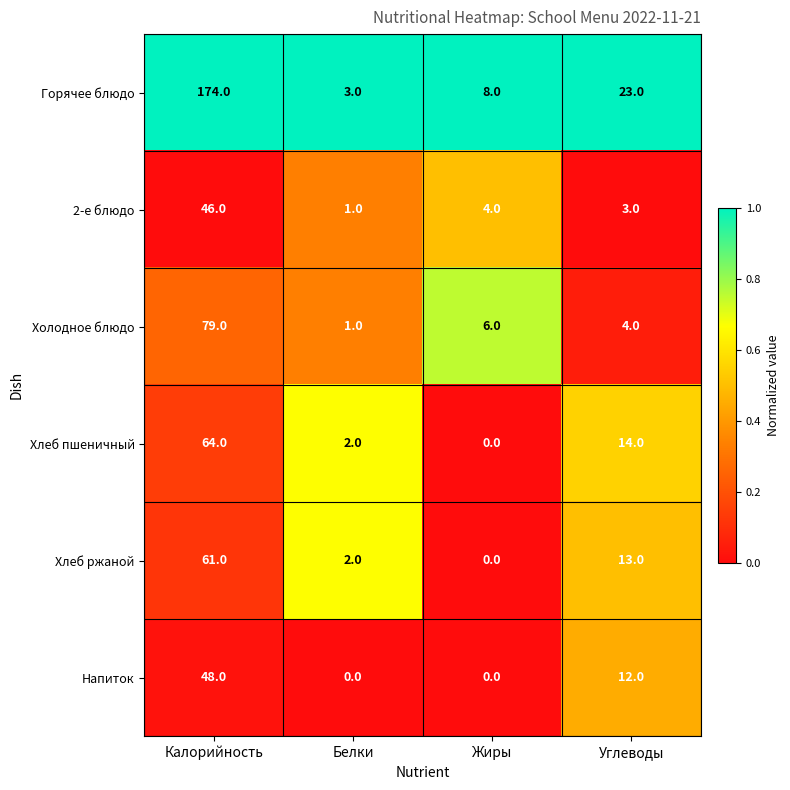

Between Калорийность and Жиры, which series saw the biggest shift?

Горячее блюдо